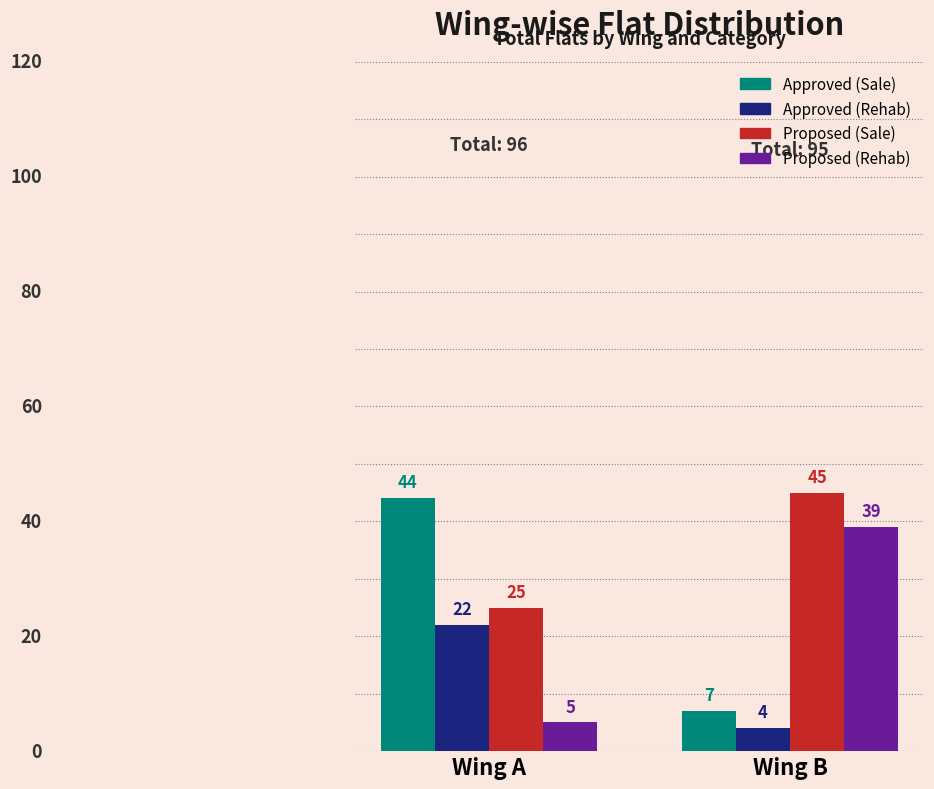

True or false: Approved (Rehab) has a value of 5 at Wing A.

False